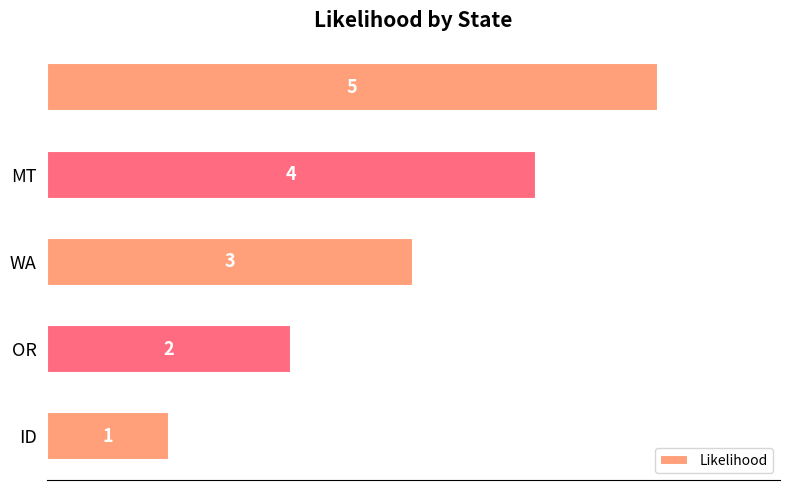

What is the maximum value shown in the chart?

5